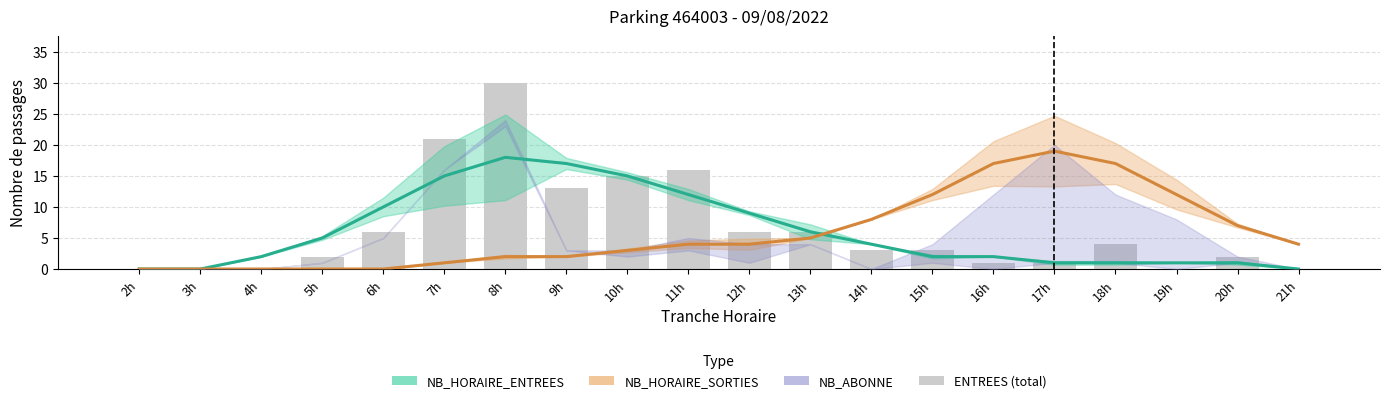

True or false: the data shows 5 at 15h.

False